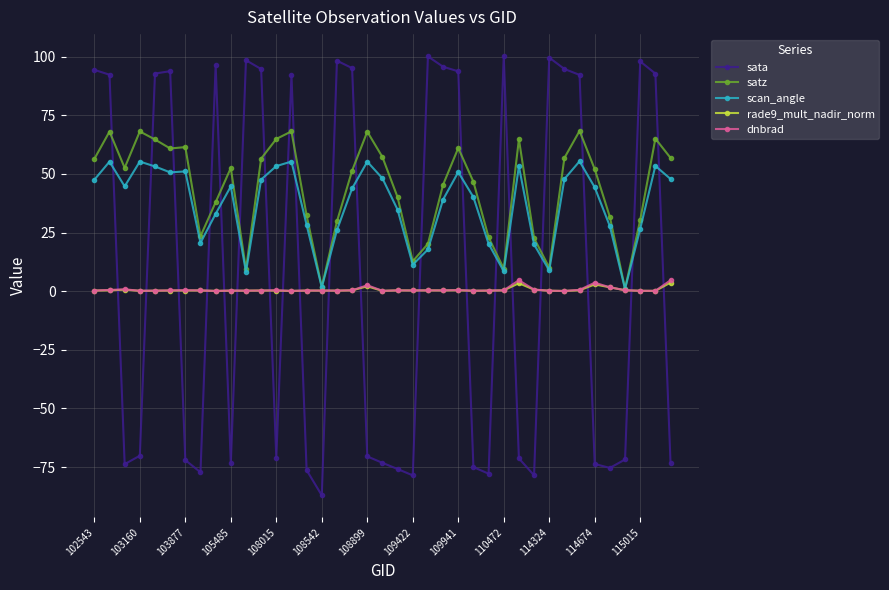

How many times do sata and dnbrad cross each other?

19